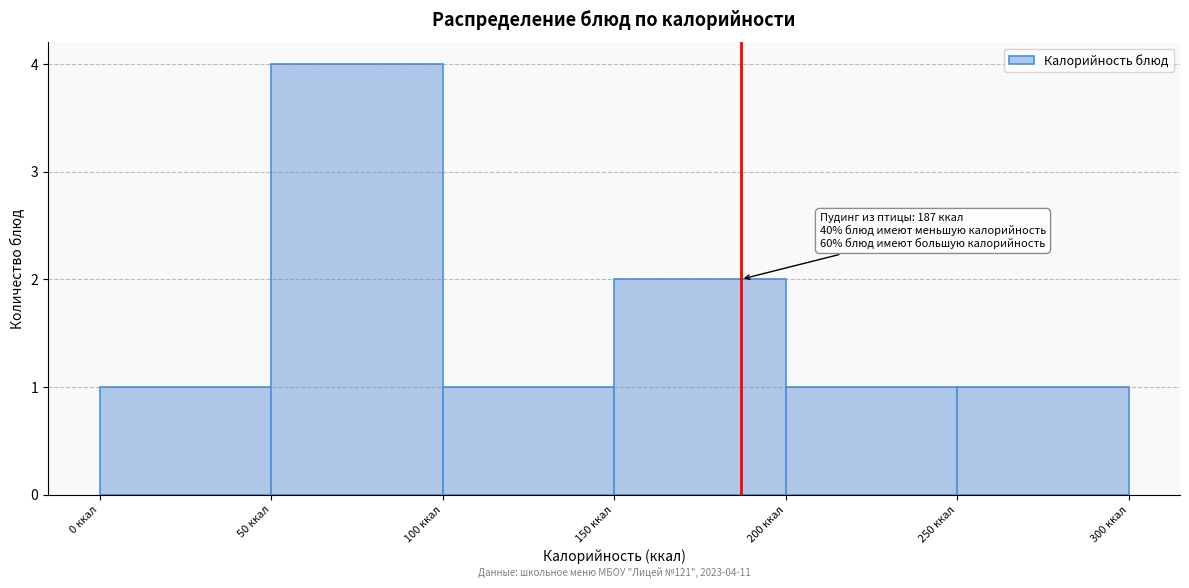

Which range on the x-axis has the tallest bar?

50 to 100